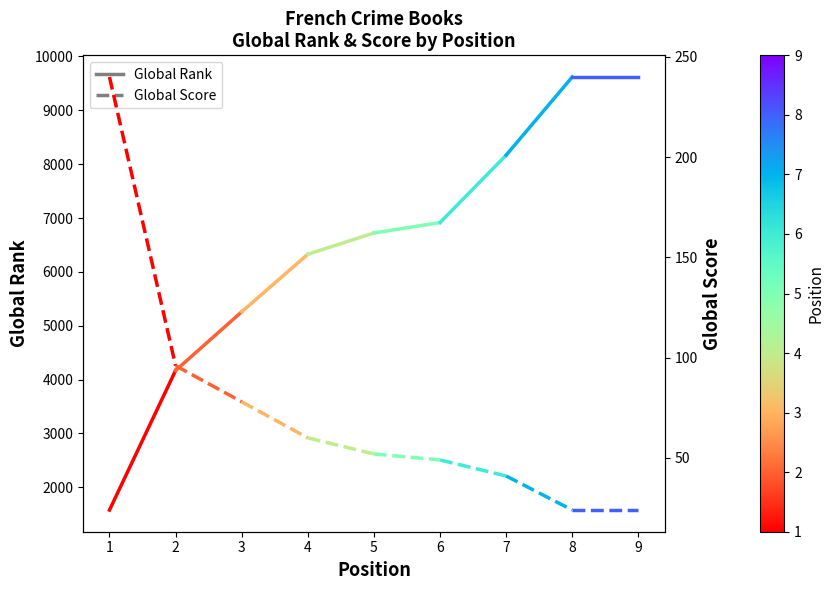

Reading right to left, transcribe all the data shown in this chart.

Global Rank: 2=4168	1=1576
Global Score: 2=96	1=240